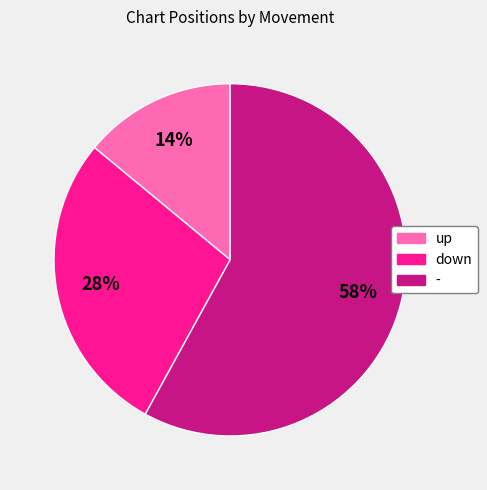

Between down and up, which is larger?

down